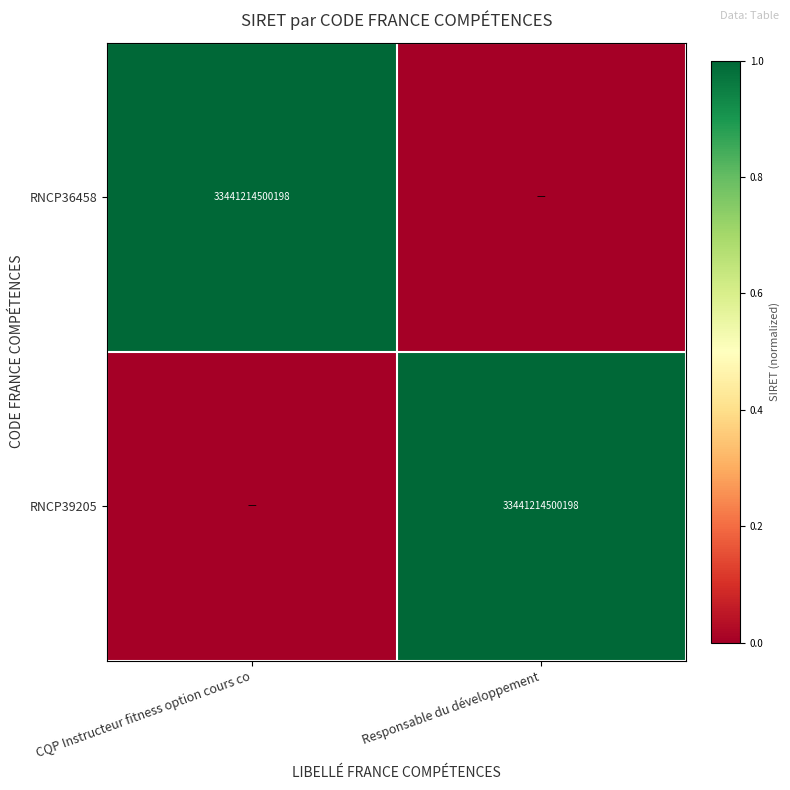

Is it true that RNCP39205 equals 20629745273512 at Responsable du développement?

False